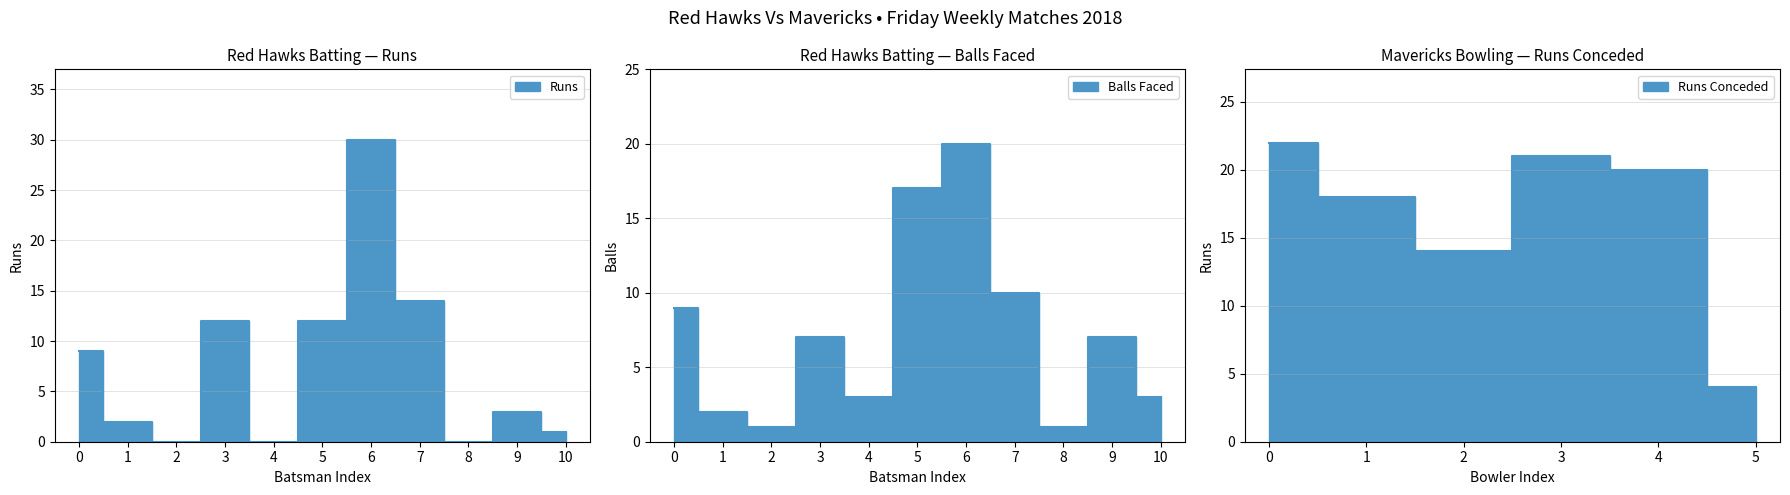

Between 3 and 7, which is larger?

7